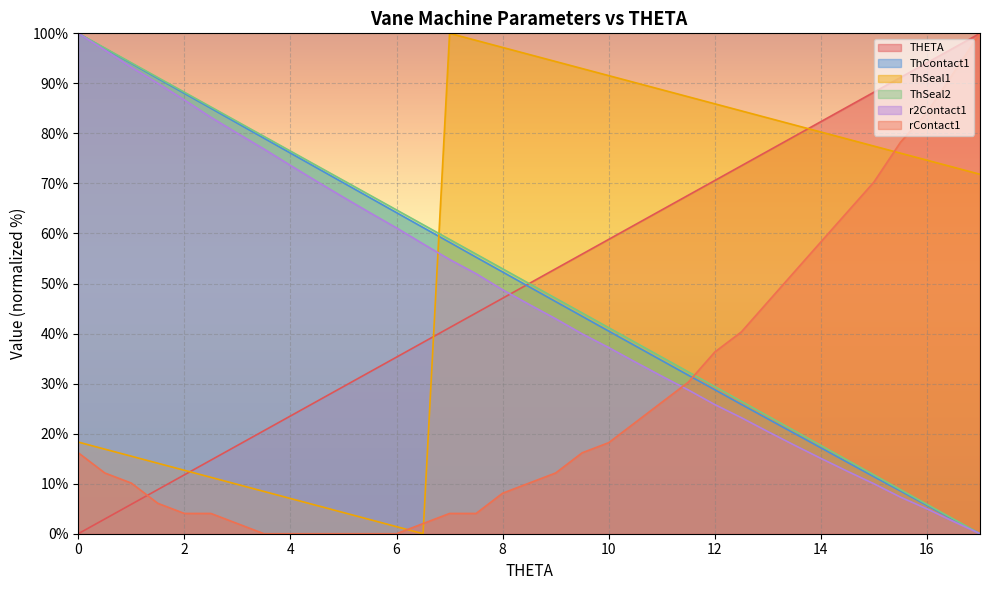

Where is ThSeal2 nearest to the value 50?

8.5